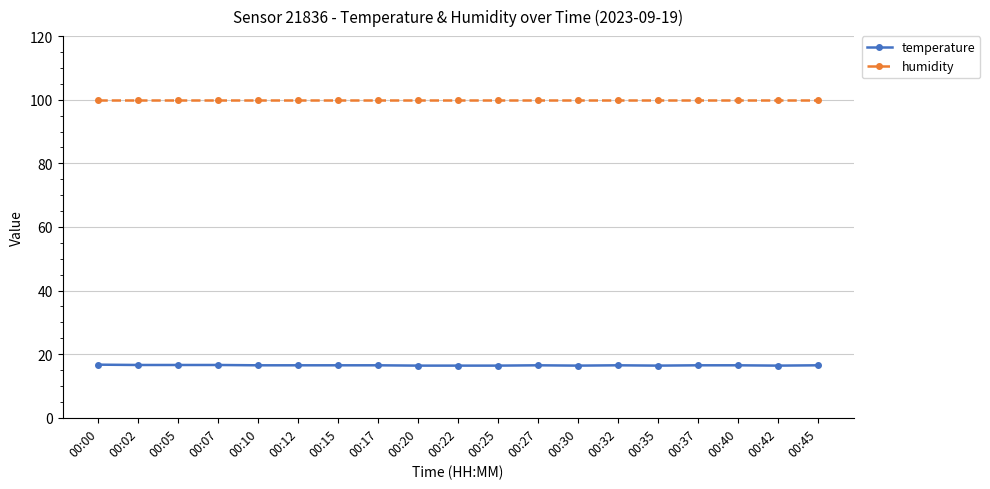

What is the spread (max minus min) of values at 00:35?

83.5